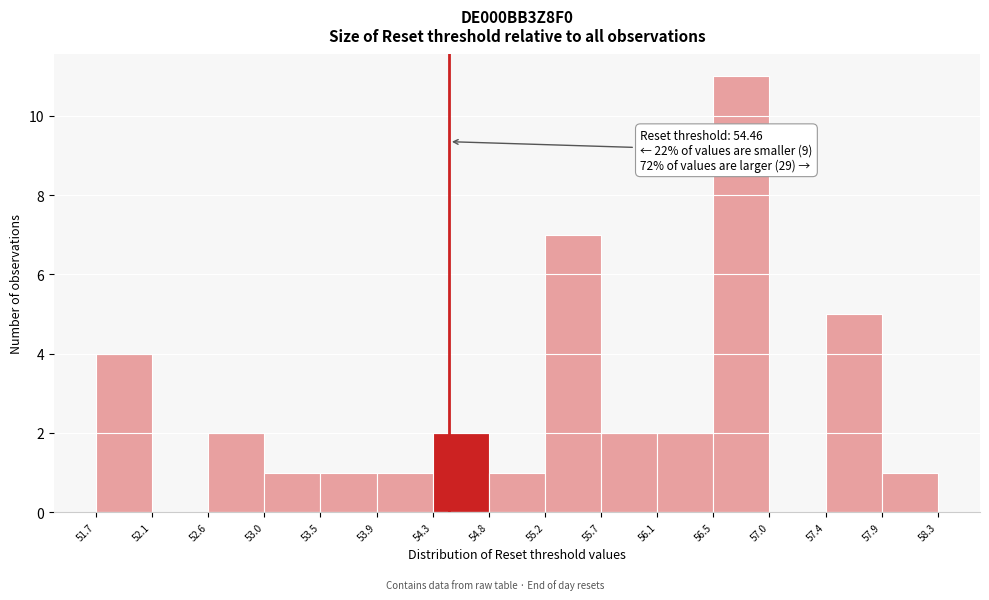

Which range on the x-axis has the tallest bar?

56.5 to 57.0